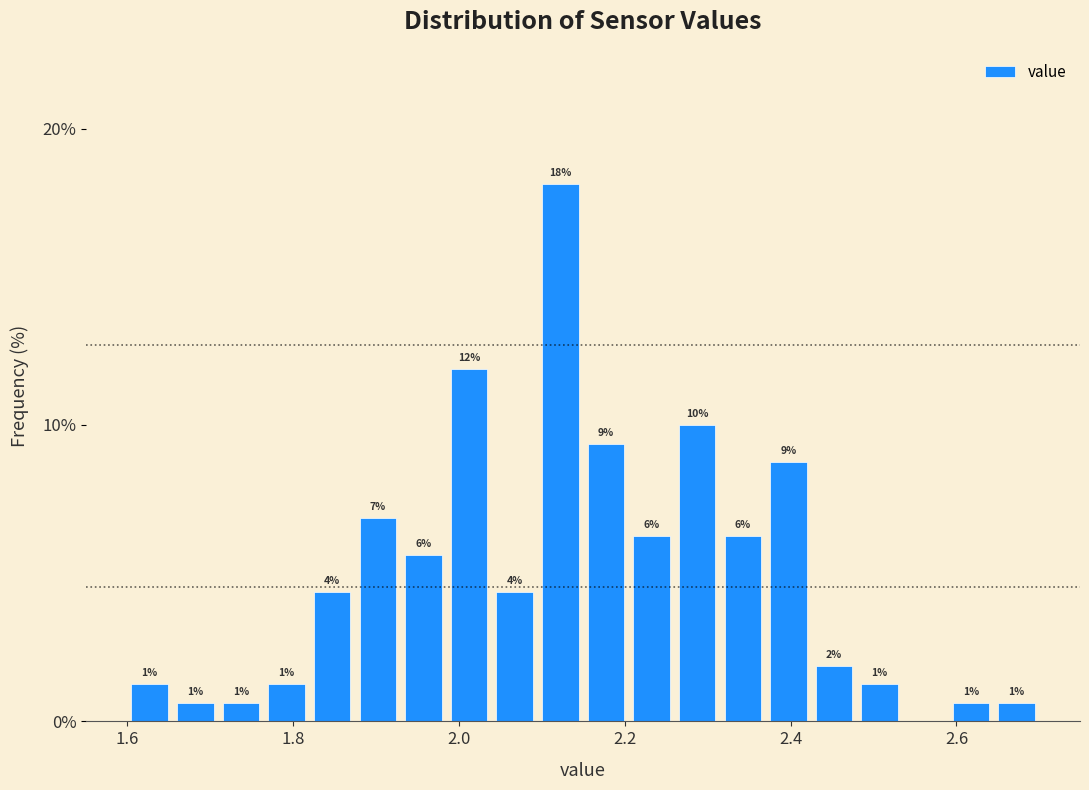

Around what value on the x-axis is the tallest bar? Give the approximate position of its centre, as read against the axis.

2.12